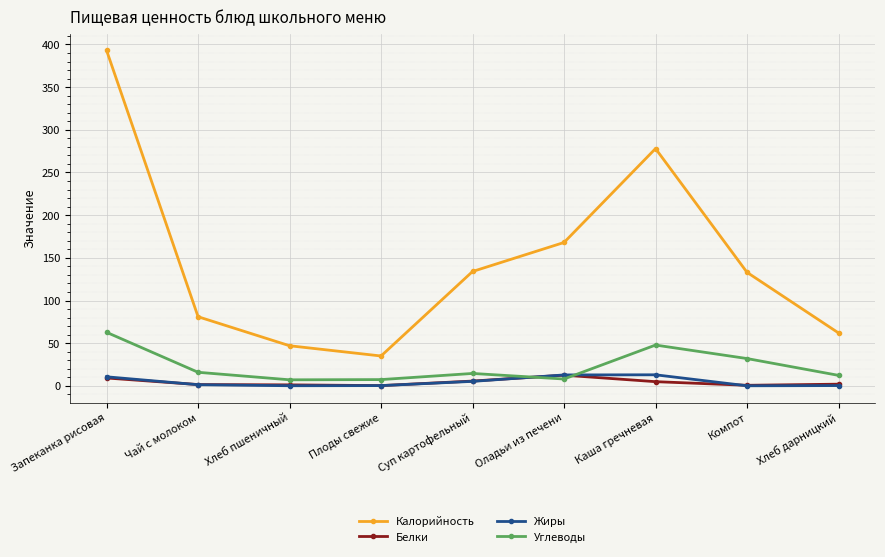

Which series has the largest range (max minus min)?

Калорийность